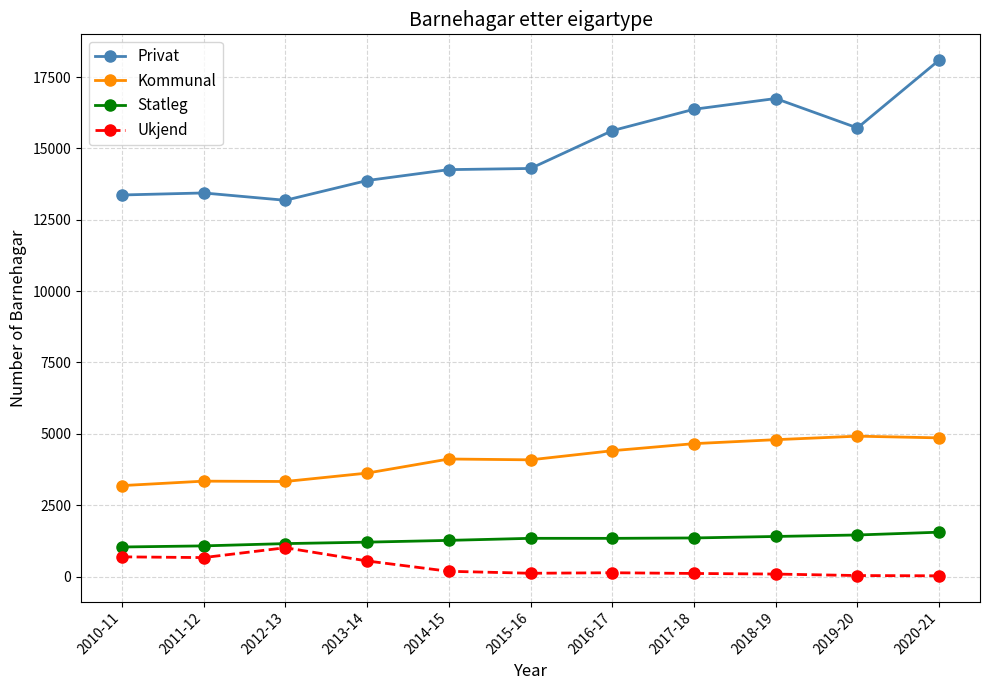

What is the maximum value for Statleg?

1555